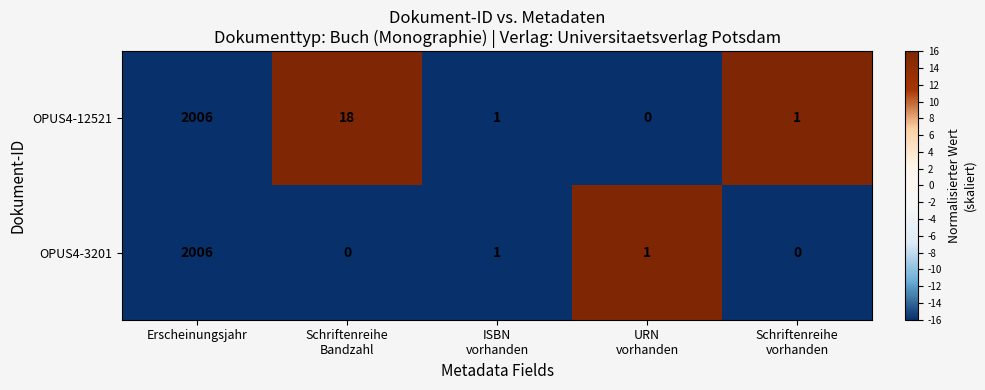

How many data points in OPUS4-3201 are less than 1?

2